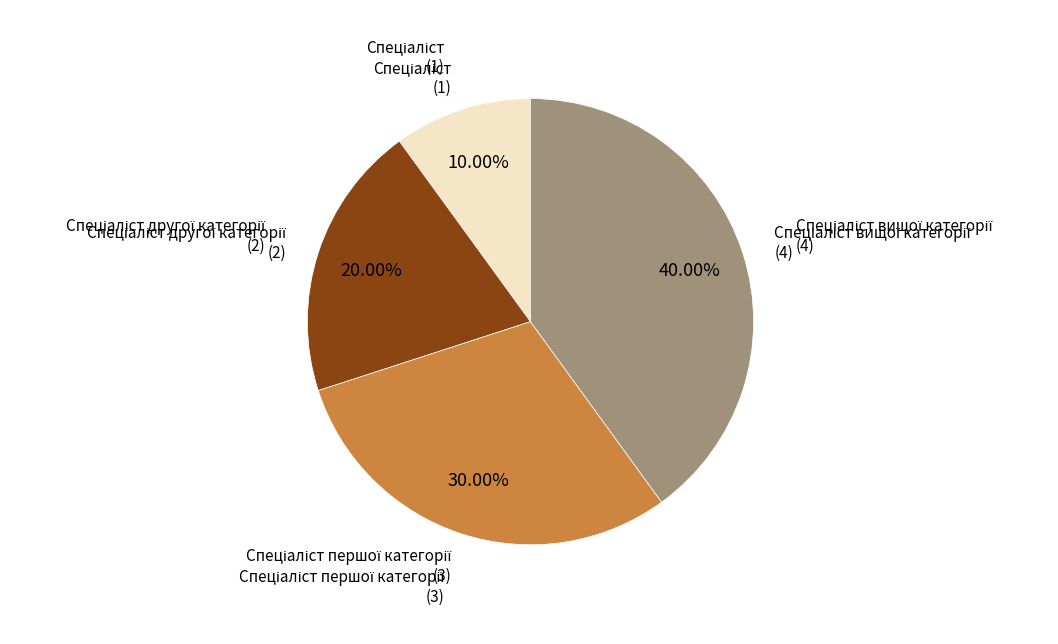

Count the number of slices in the pie.

4